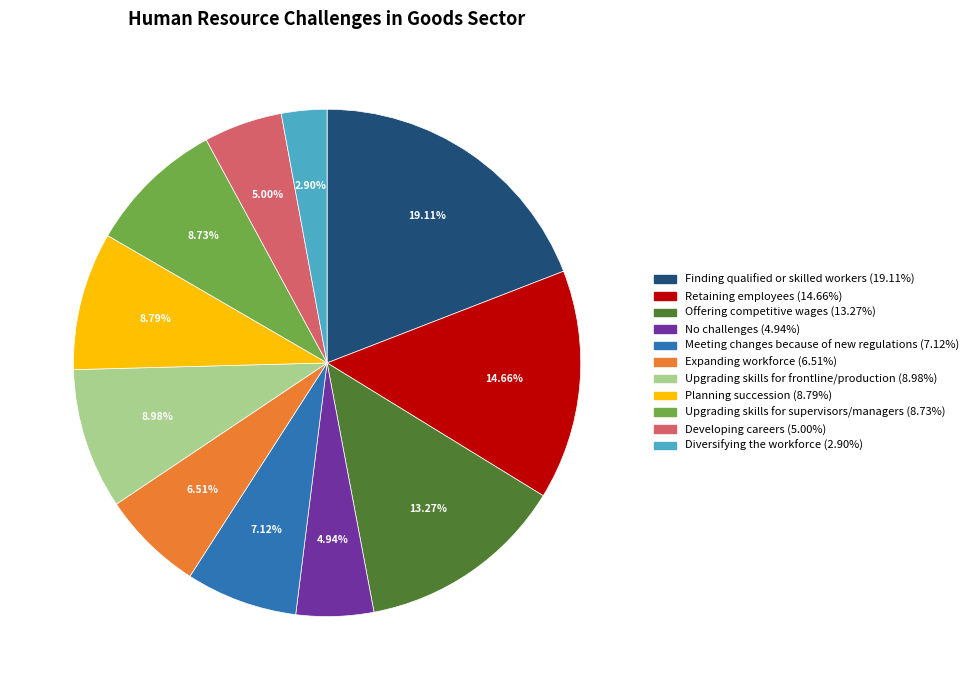

True or false: Developing careers accounts for 1% of the total.

False